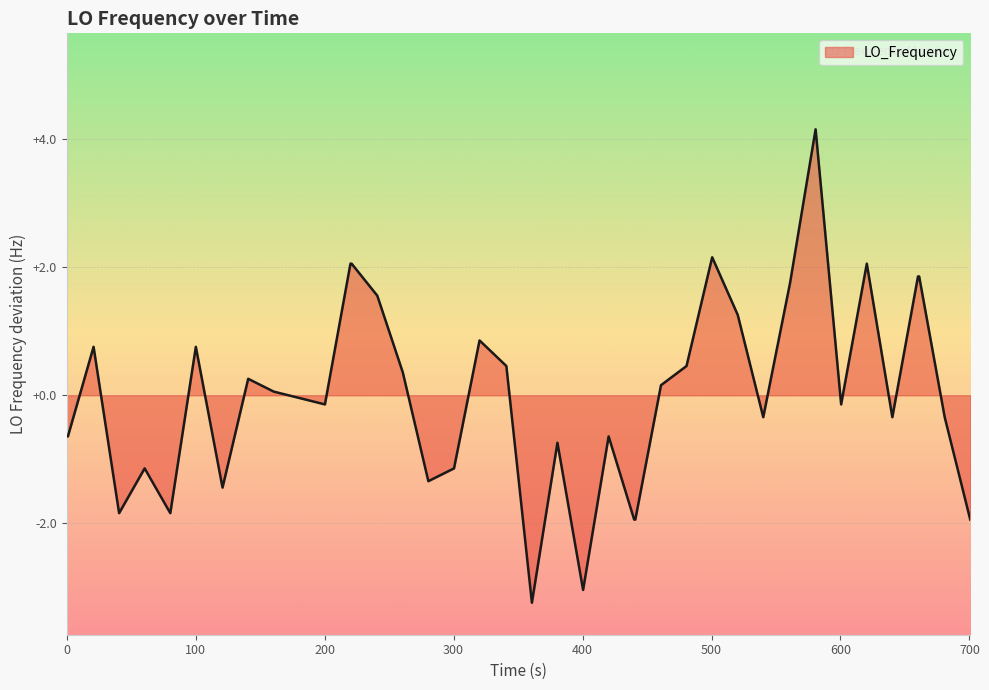

What is the difference between the maximum and minimum values?

7.4